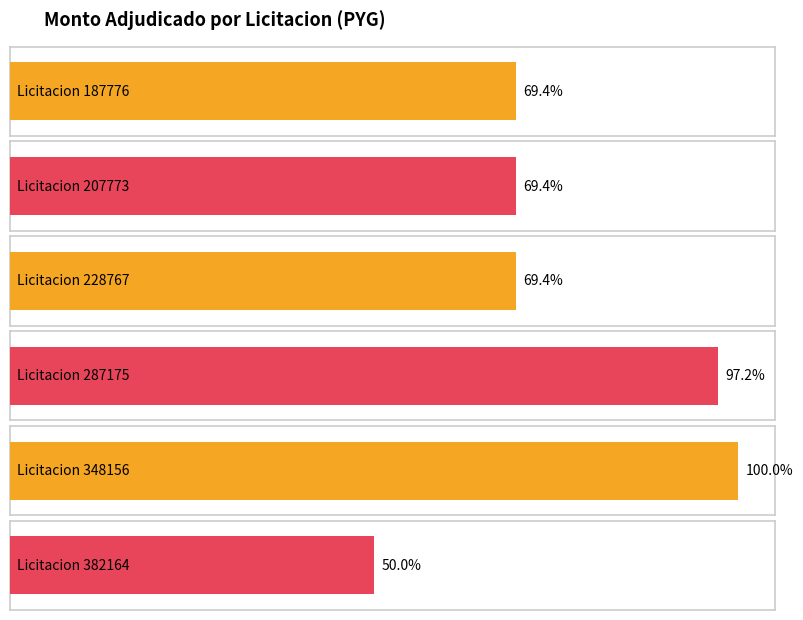

List the labels in order of value, smallest first.

382164, 187776, 207773, 228767, 287175, 348156